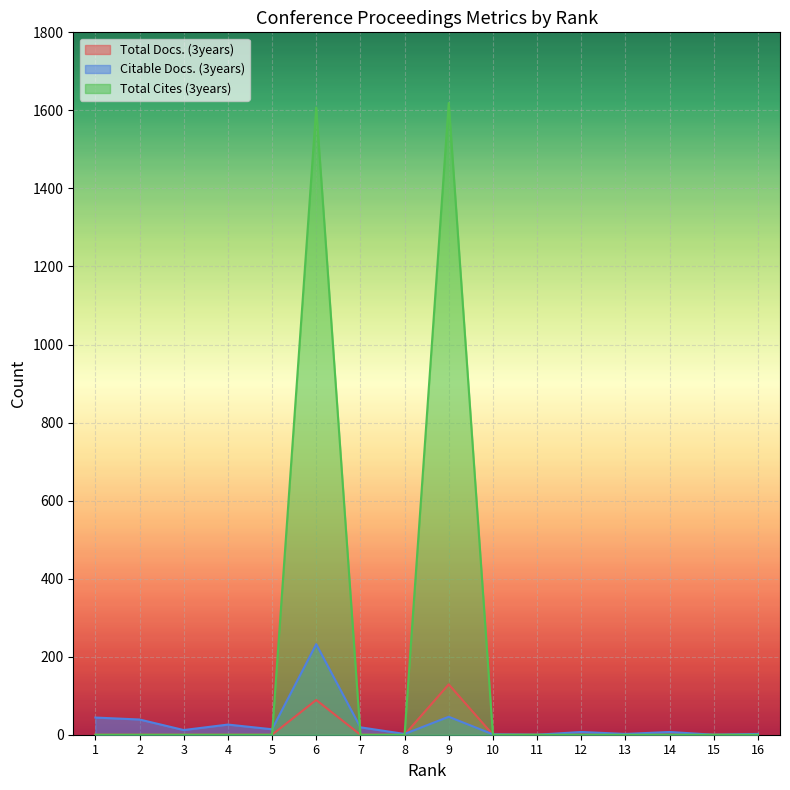

What is the sum of all Citable Docs. (3years) values?

453